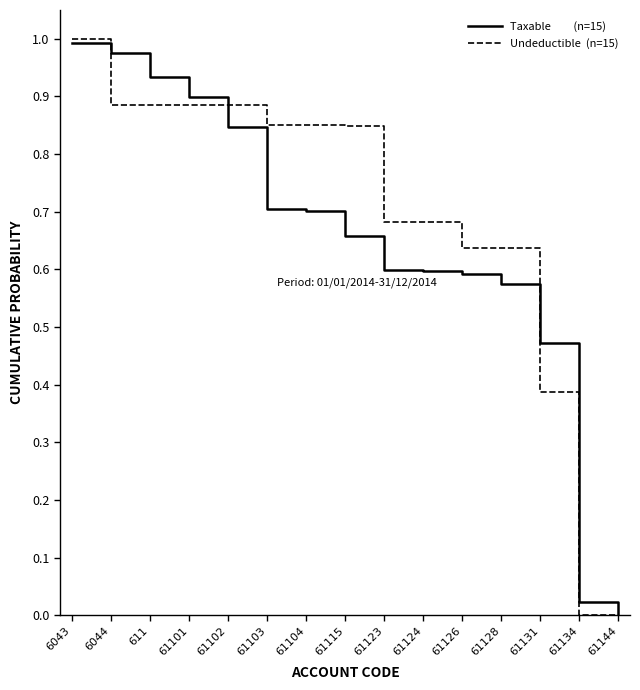

What is the total value across all series at 61124?

1.3